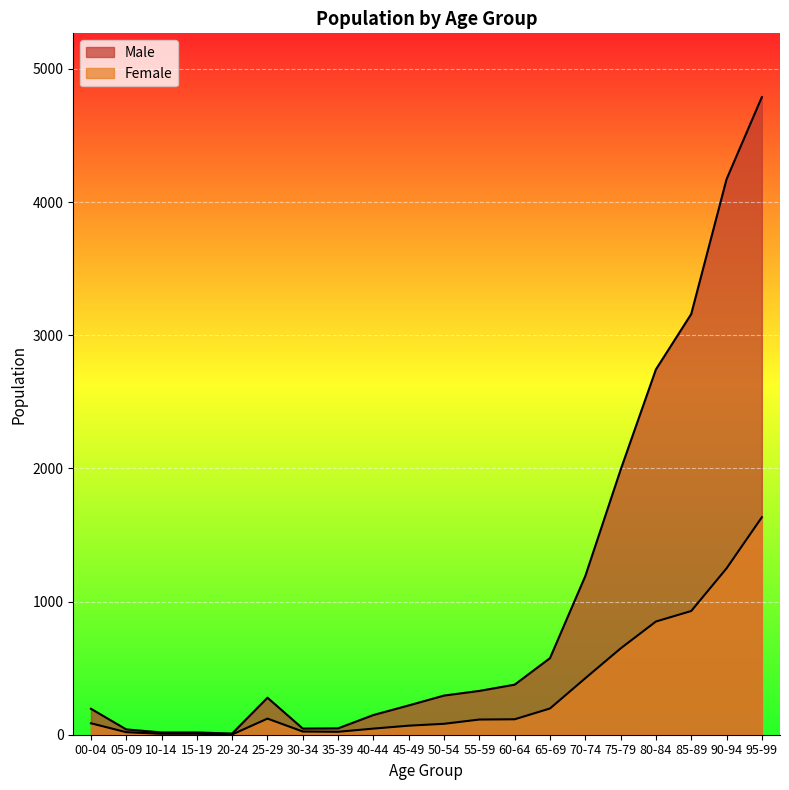

Which series has the widest spread of values?

Male